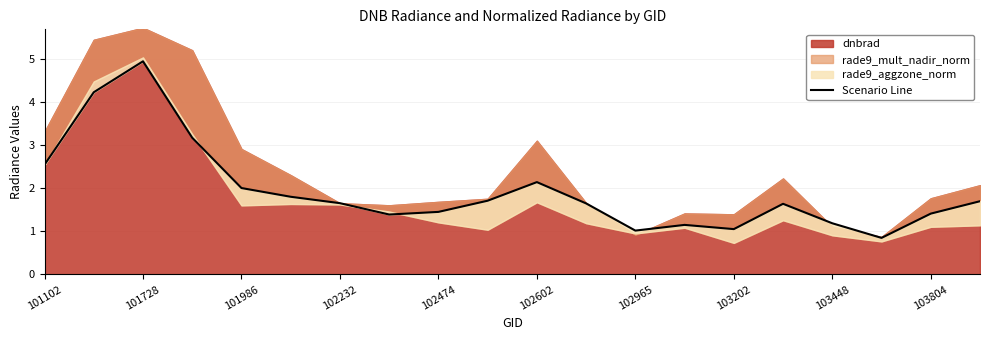

Does the chart have visible grid lines?

Yes